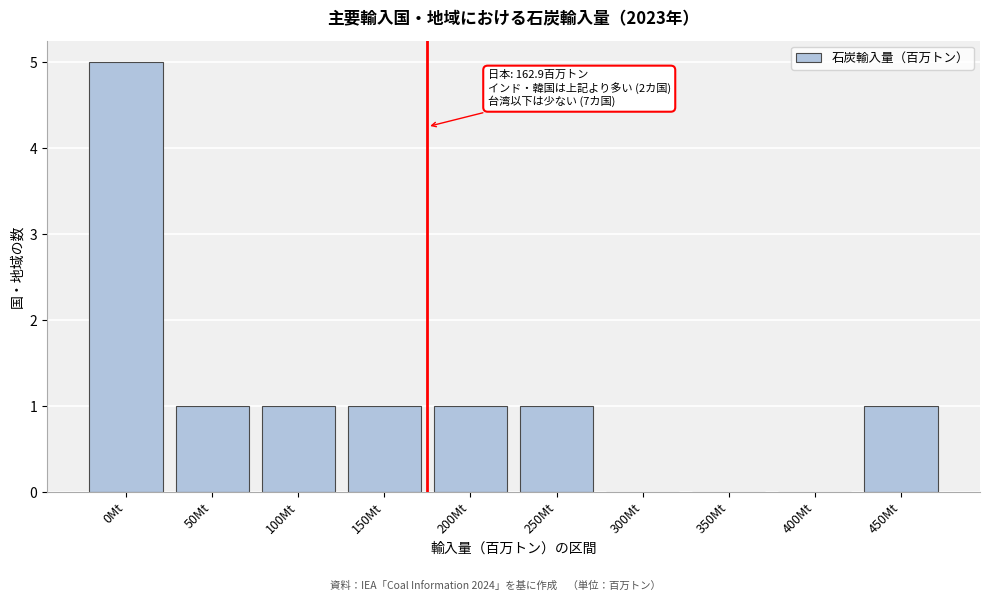

Reading left to right, what are all the values shown in this chart?

0Mt=5	50Mt=1	100Mt=1	150Mt=1	200Mt=1	250Mt=1	300Mt=0	350Mt=0	400Mt=0	450Mt=1